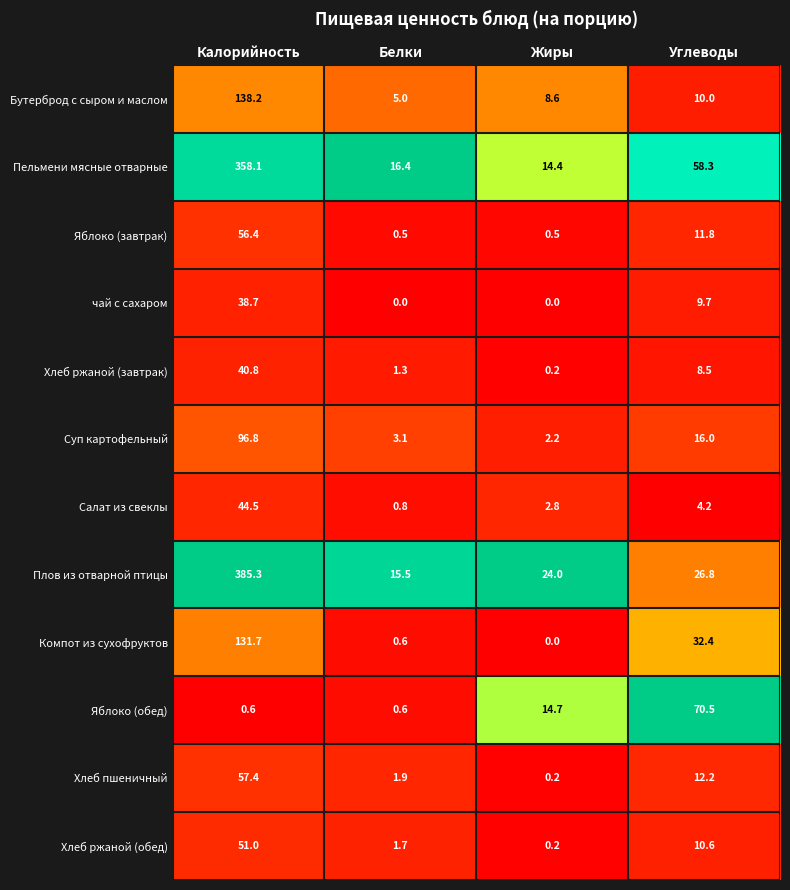

Which series has the widest spread of values?

Плов из отварной птицы